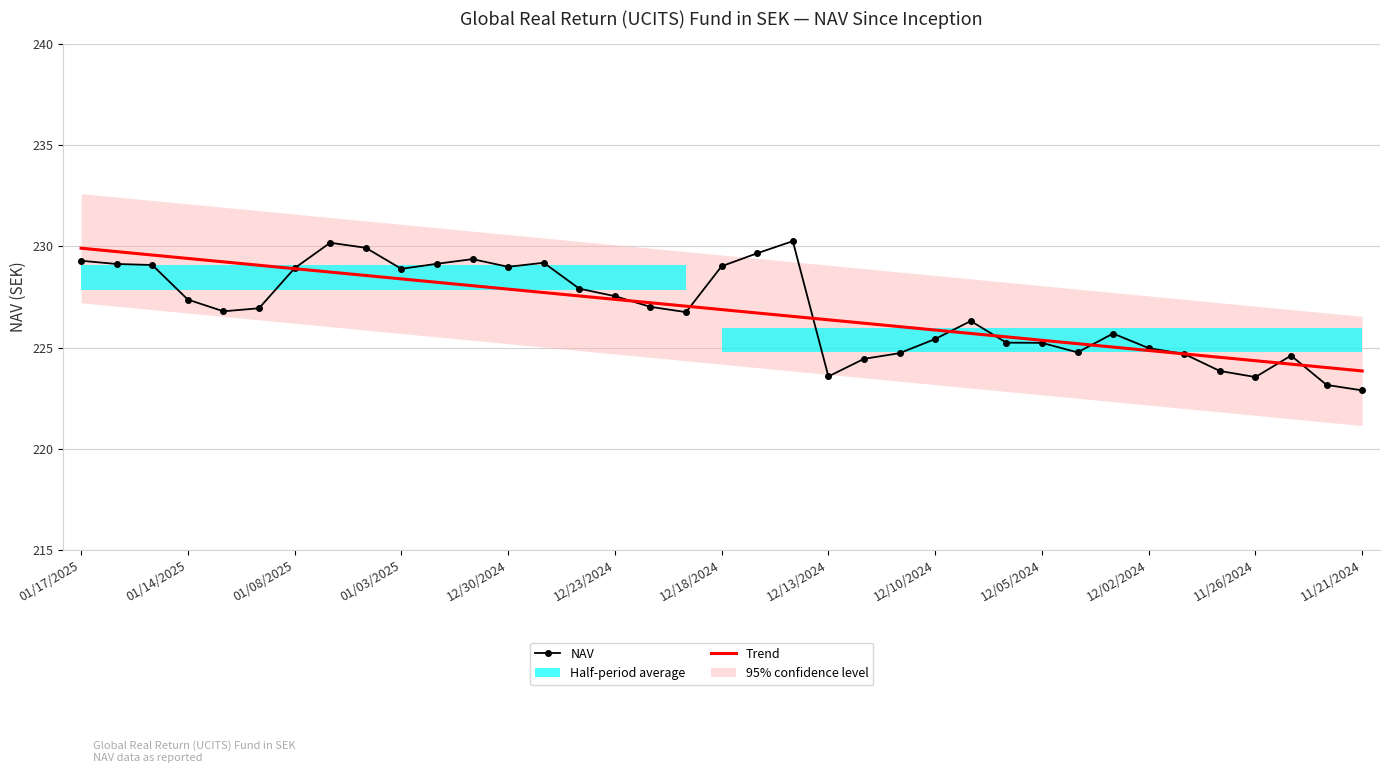

What is the minimum value for Trend?

223.8